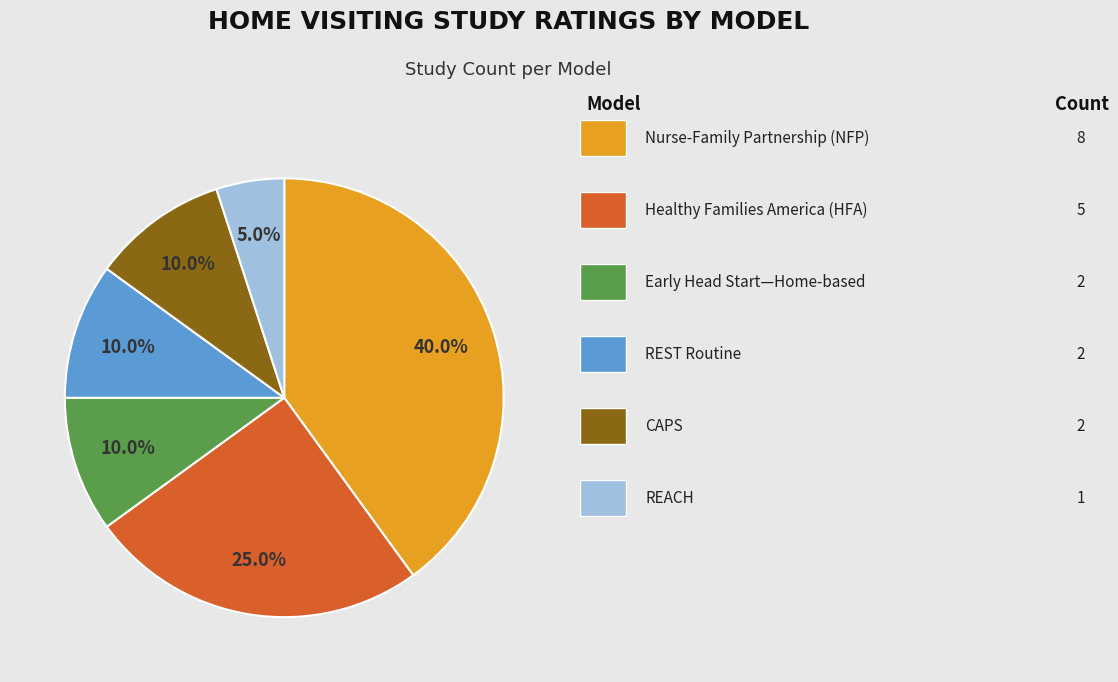

Does any single category account for the majority?

No